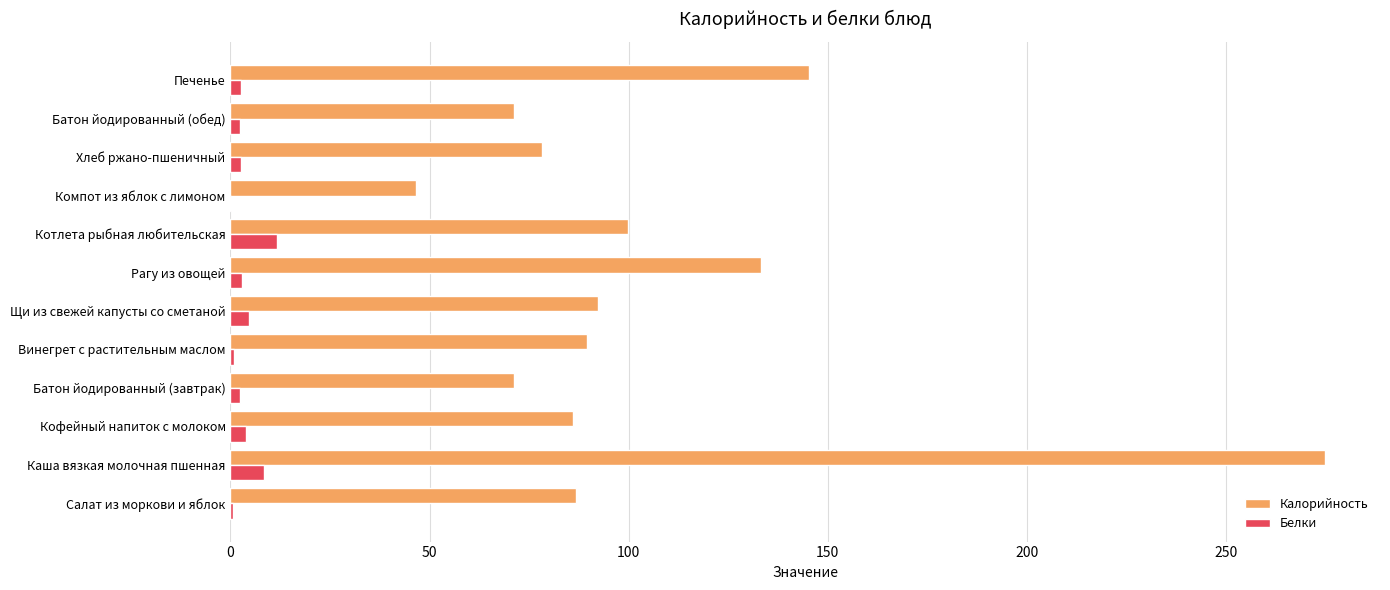

What is the maximum value shown in the chart?

274.9